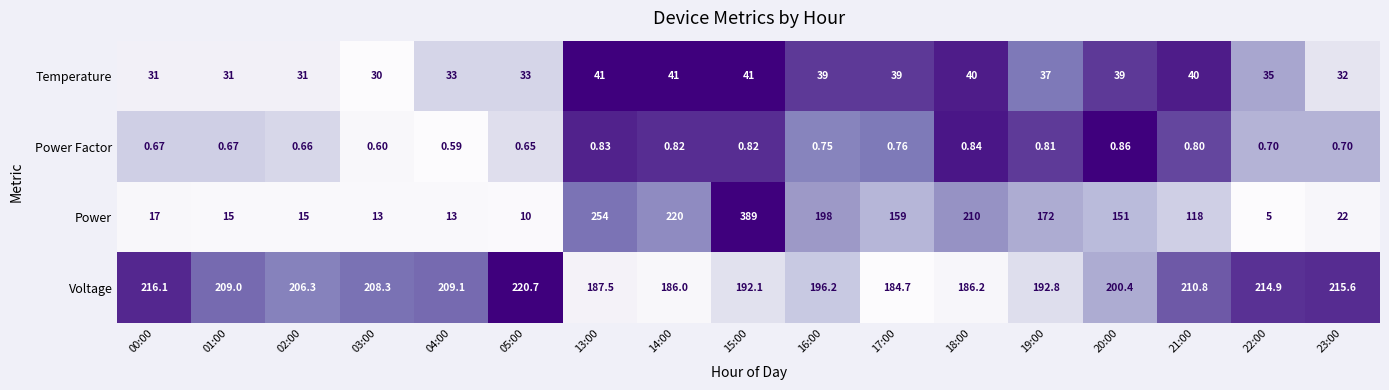

Which series changed the most between 16:00 and 22:00?

Power